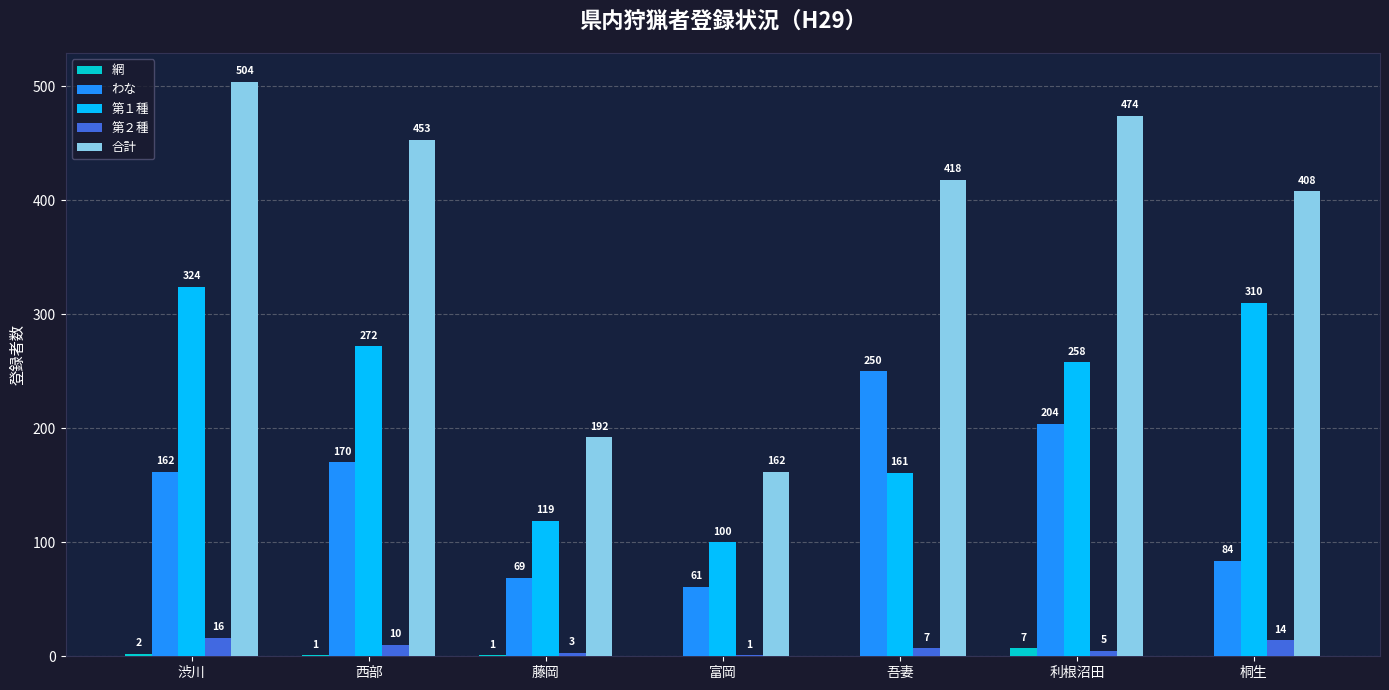

Which series changed the most between 藤岡 and 富岡?

合計